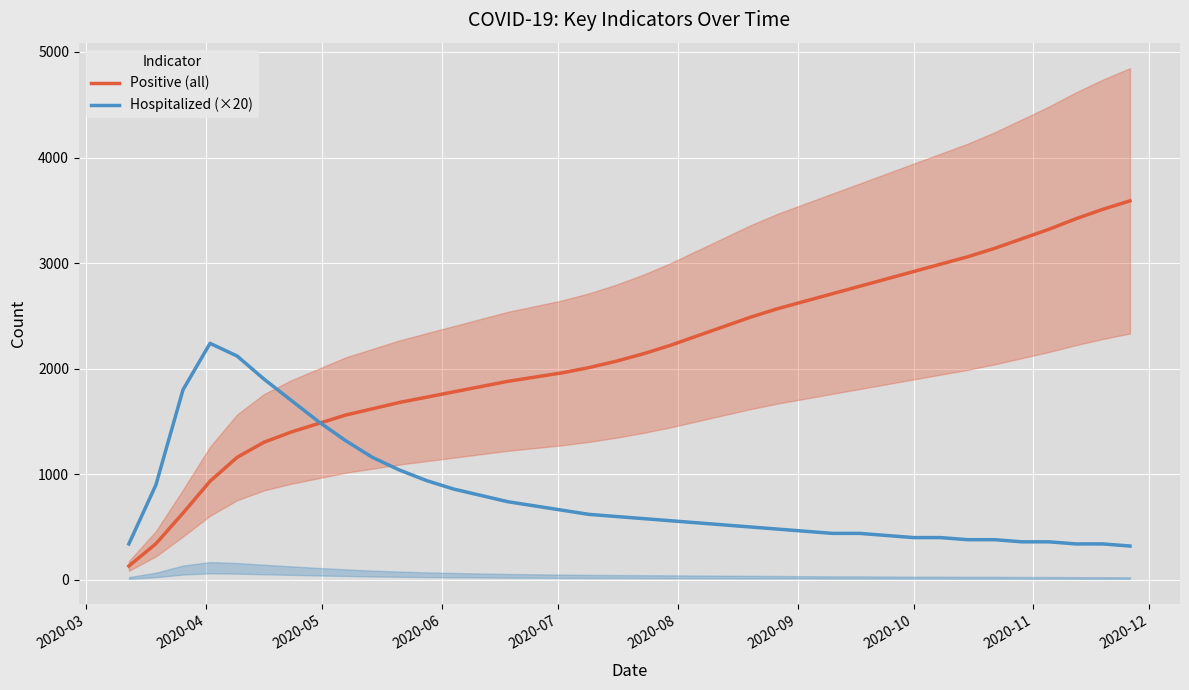

What is the maximum value for Positive (all)?

3590